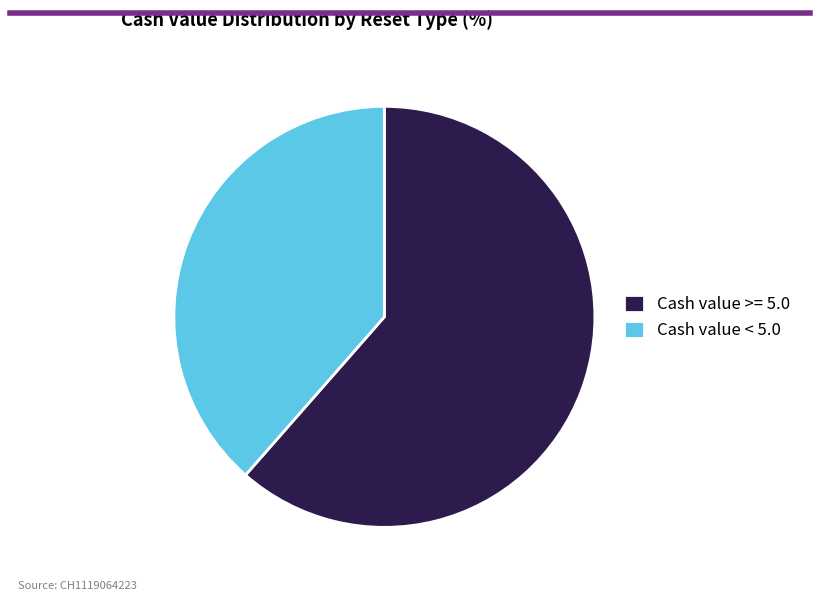

Which category has the biggest portion of the pie?

Cash value >= 5.0